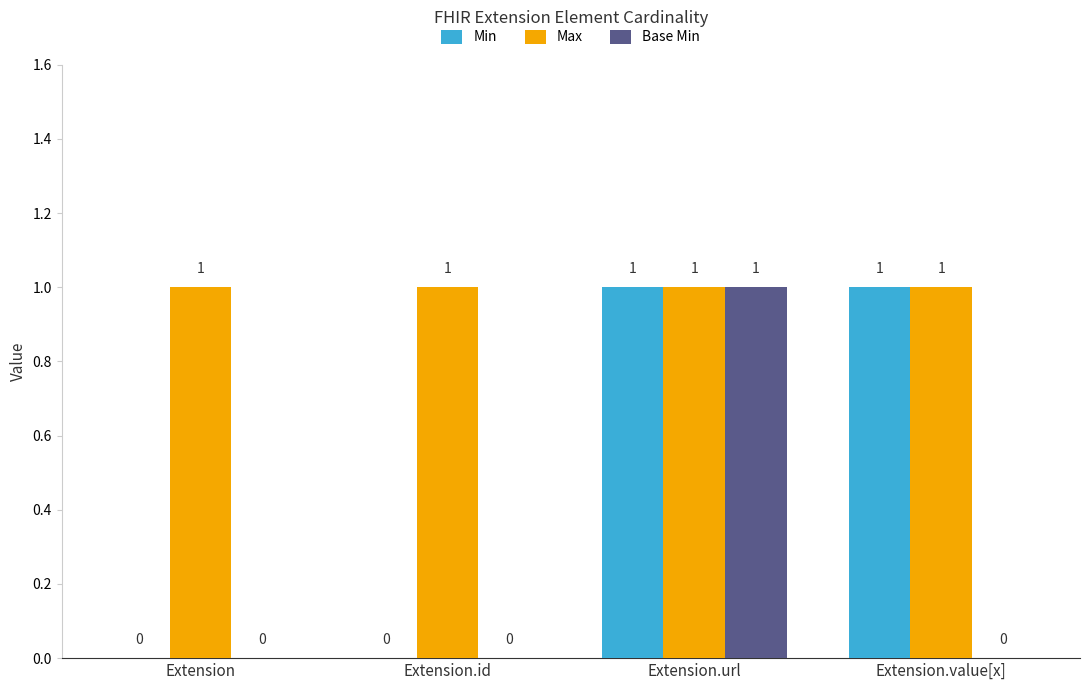

The Base Min series shows 1 at Extension. True or false?

False